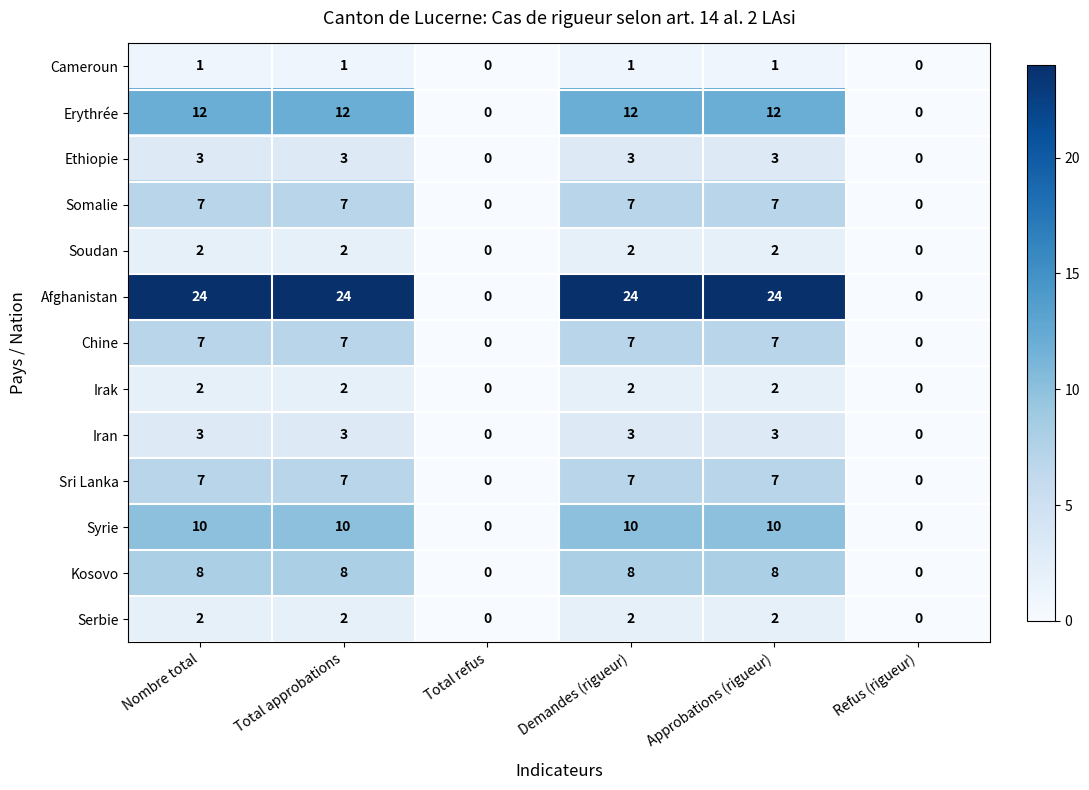

Which series has the widest spread of values?

Afghanistan